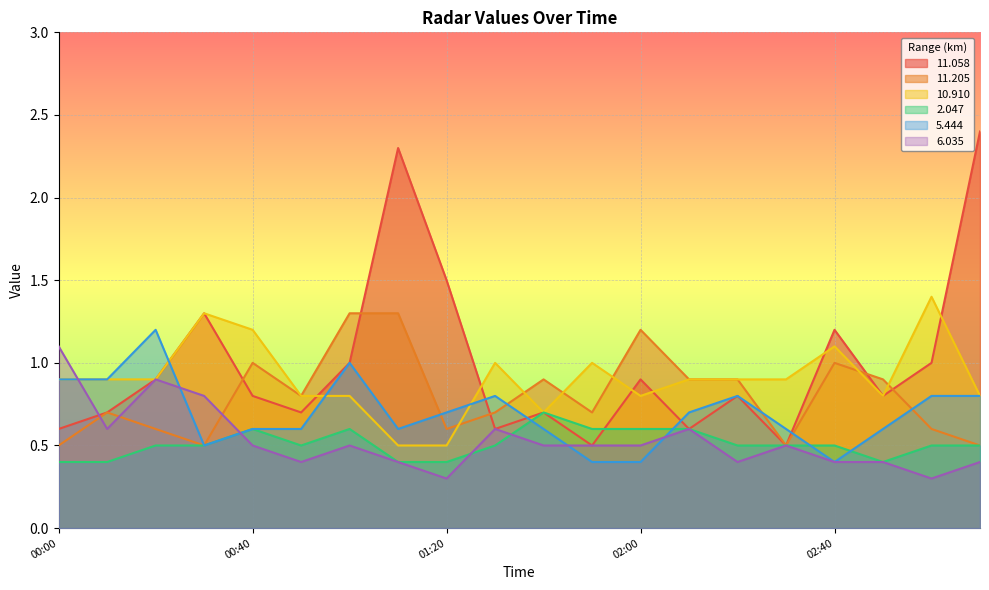

What value does the 11.205 series have at 03:10?

0.5